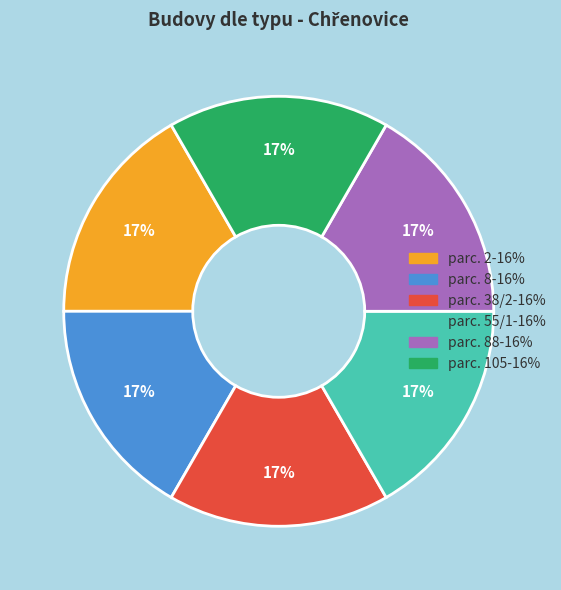

Is there a majority slice in this chart?

No